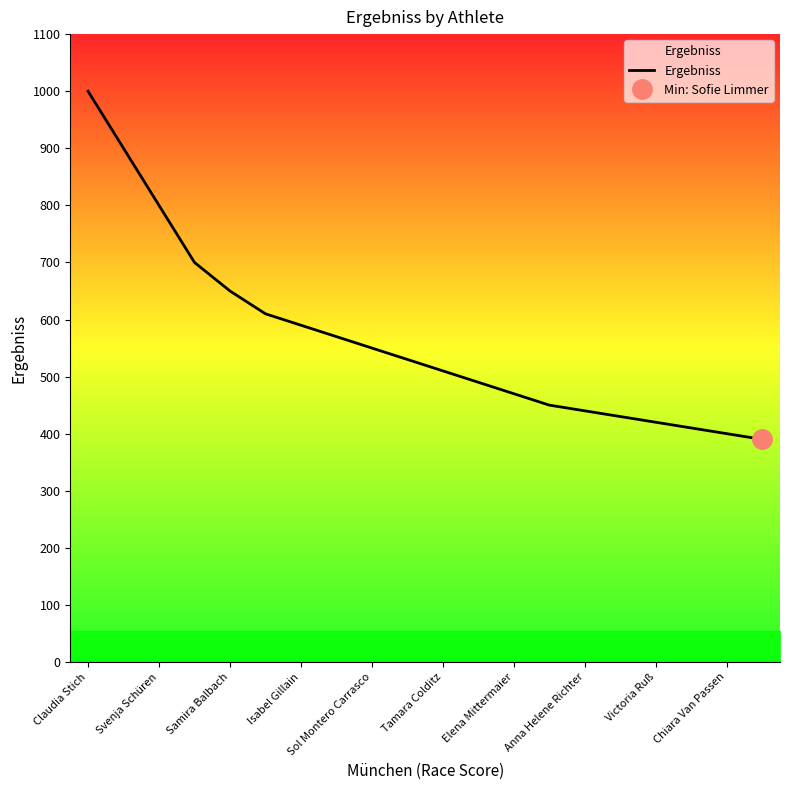

Is this an area chart (filled region under the line)?

No